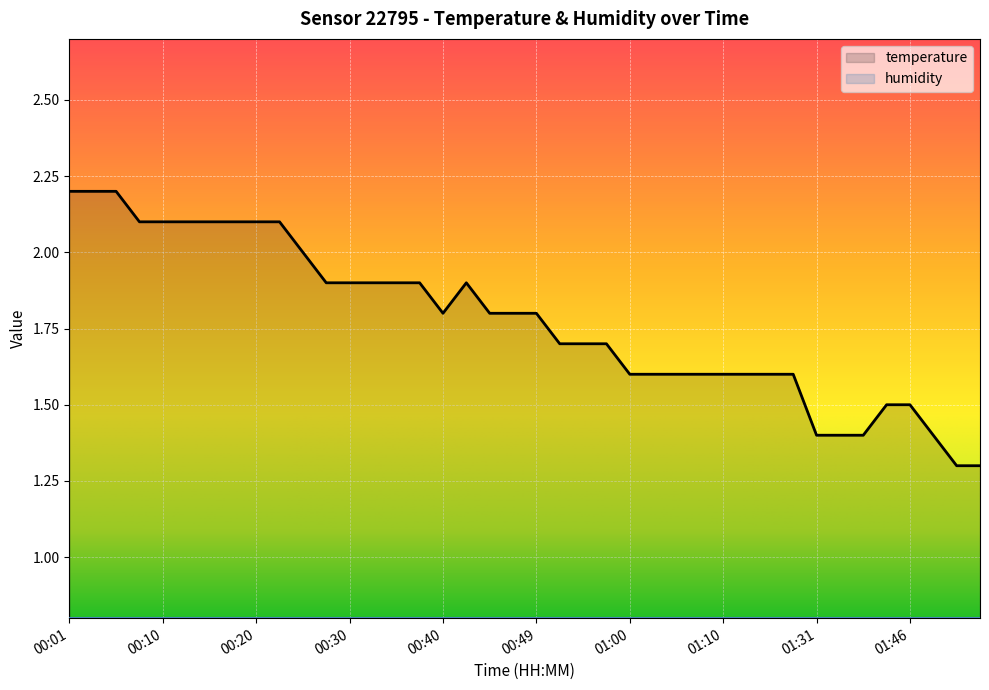

How many series are shown in this chart?

2